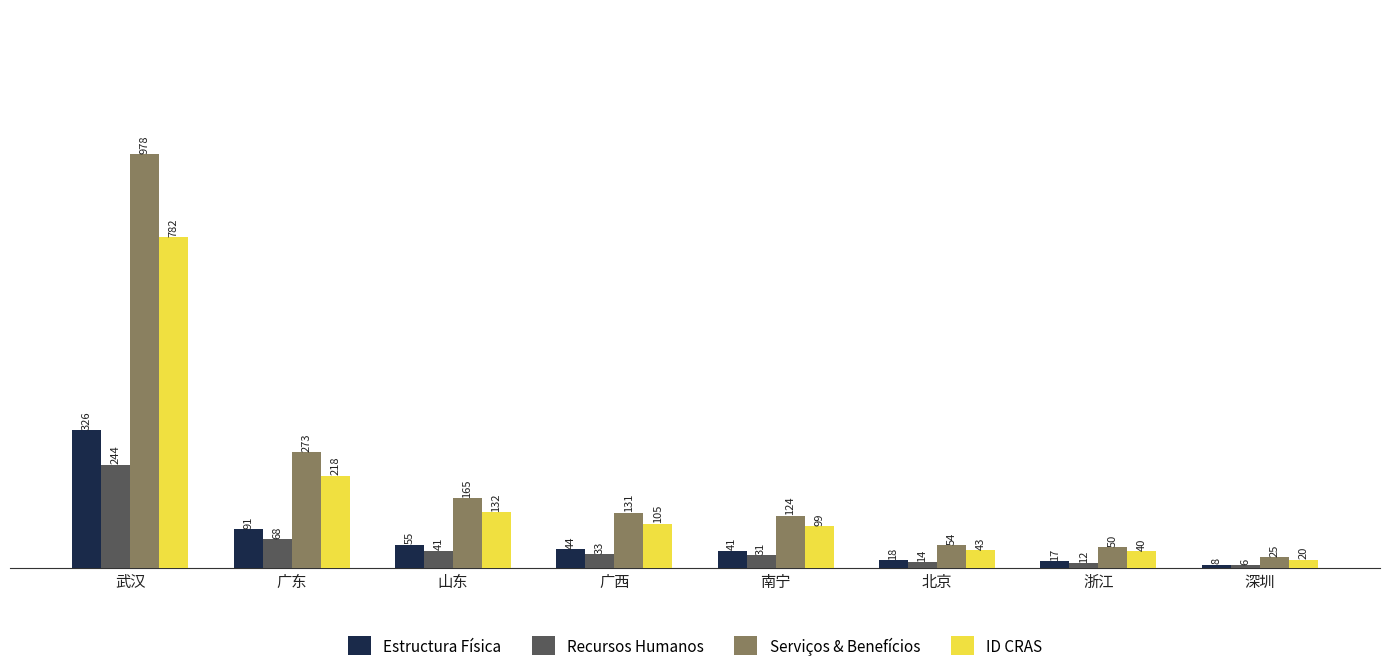

What is the difference between the Estructura Física values at 广西 and 武汉?

282